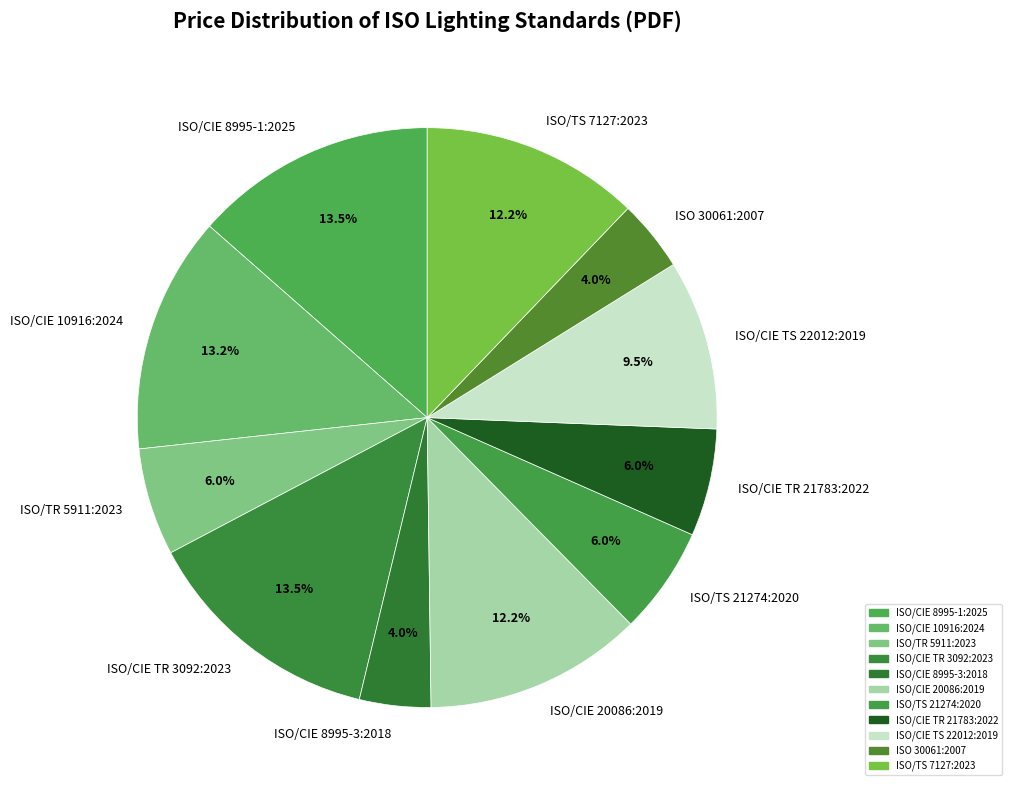

What is the ratio of the value at ISO/TS 7127:2023 to the value at ISO/CIE 8995-1:2025?

0.9